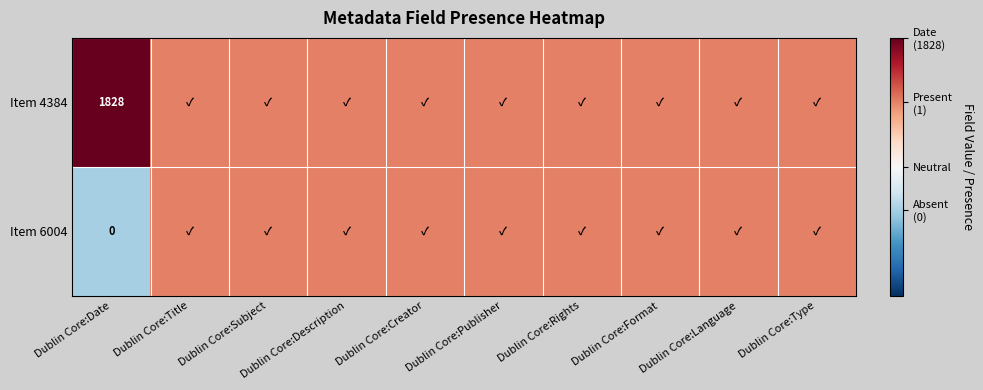

What is the difference between the highest and lowest values at Dublin Core:Date?

1828.0